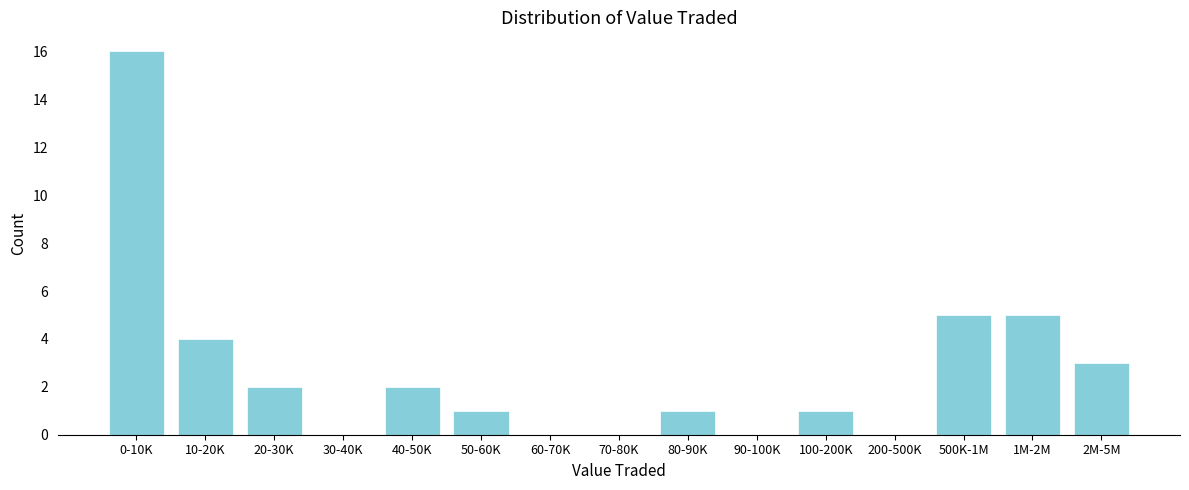

Reading left to right, transcribe all the data shown in this chart.

0-10K=16	10-20K=4	20-30K=2	30-40K=0	40-50K=2	50-60K=1	60-70K=0	70-80K=0	80-90K=1	90-100K=0	100-200K=1	200-500K=0	500K-1M=5	1M-2M=5	2M-5M=3